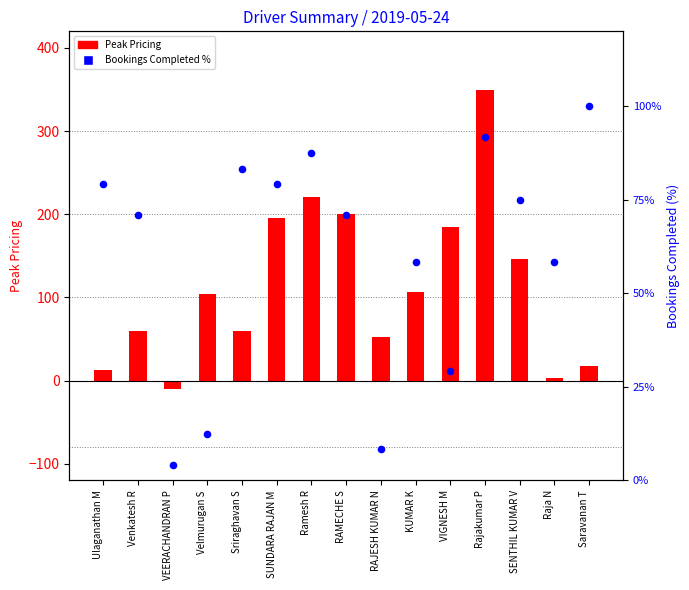

What are all the series names shown in the legend?

Peak Pricing, Bookings Completed %